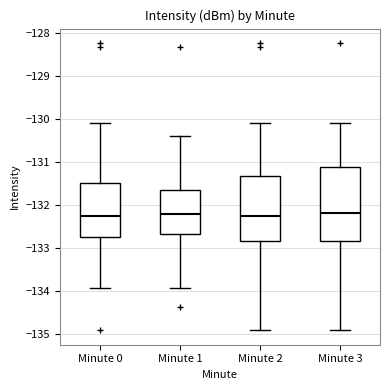

Which box is the tallest, from its lower edge to its upper edge?

Minute 3